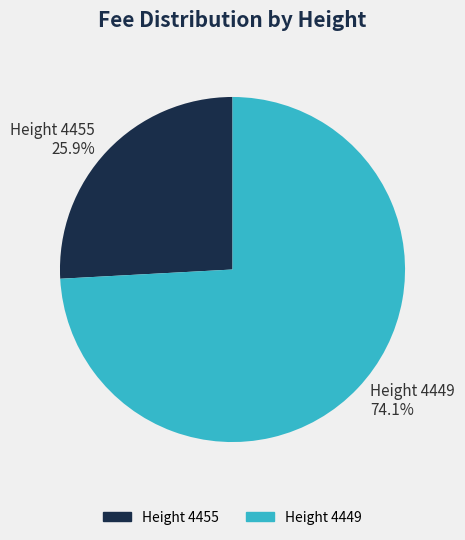

To the nearest percent, what is the average slice percentage?

50%